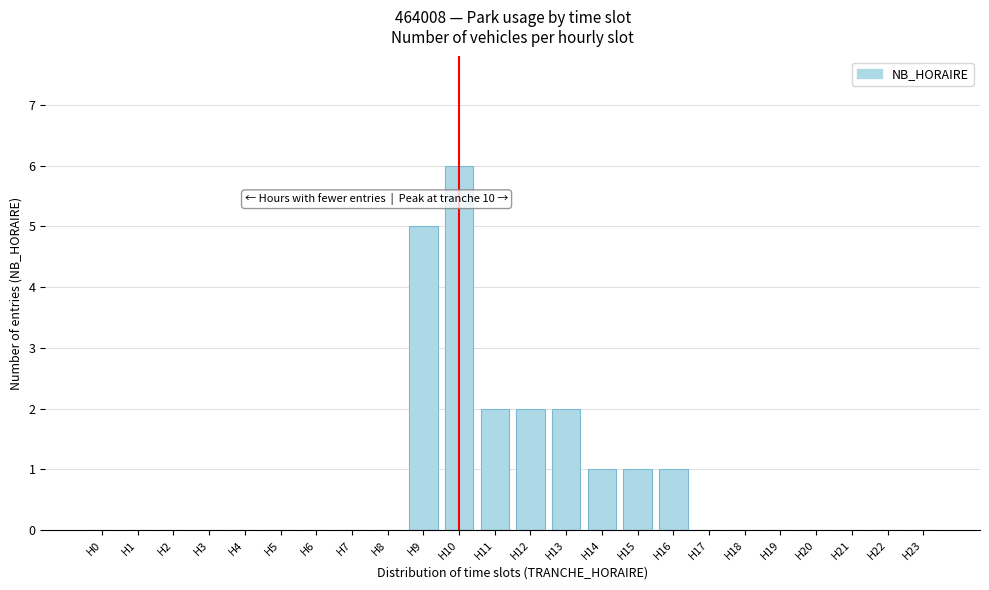

Reading left to right, list all the values displayed in this chart.

H0=0	H1=0	H2=0	H3=0	H4=0	H5=0	H6=0	H7=0	H8=0	H9=5	H10=6	H11=2	H12=2	H13=2	H14=1	H15=1	H16=1	H17=0	H18=0	H19=0	H20=0	H21=0	H22=0	H23=0